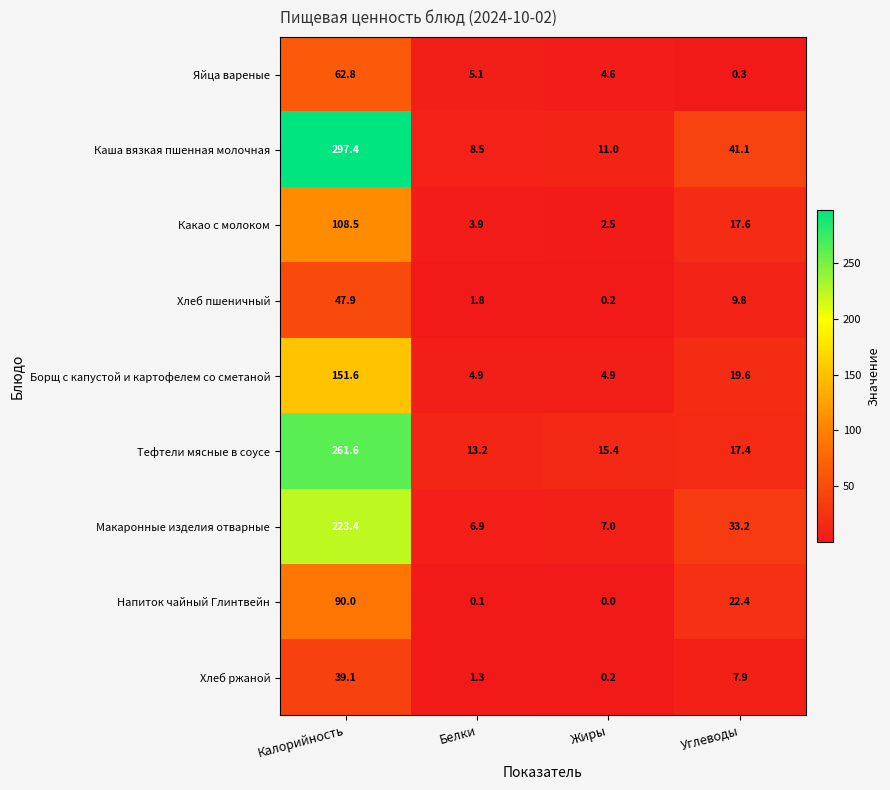

Rank the series by their maximum value, from highest to lowest.

Каша вязкая пшенная молочная, Тефтели мясные в соусе, Макаронные изделия отварные, Борщ с капустой и картофелем со сметаной, Какао с молоком, Напиток чайный Глинтвейн, Яйца вареные, Хлеб пшеничный, Хлеб ржаной